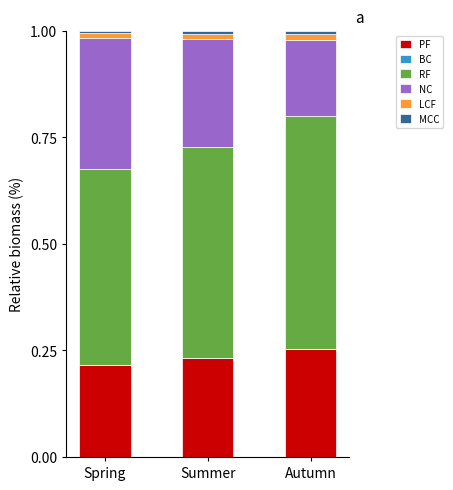

How many data points does each series have?

3